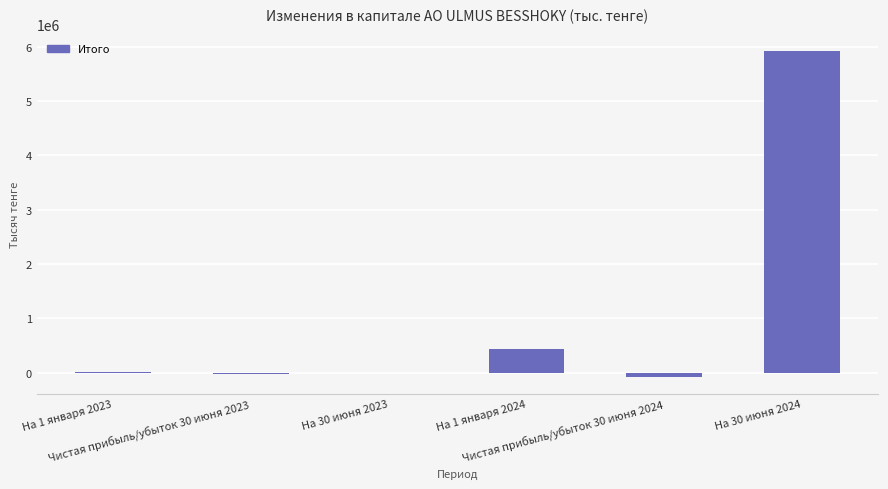

What is the sum of the values at Чистая прибыль/убыток 30 июня 2023 and На 30 июня 2024?

5898277